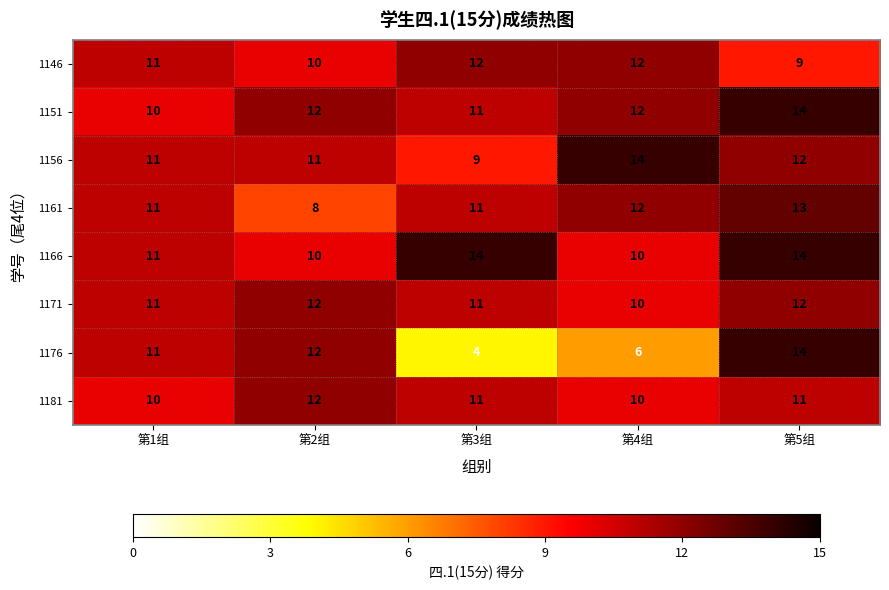

What is the maximum value shown in the chart?

14